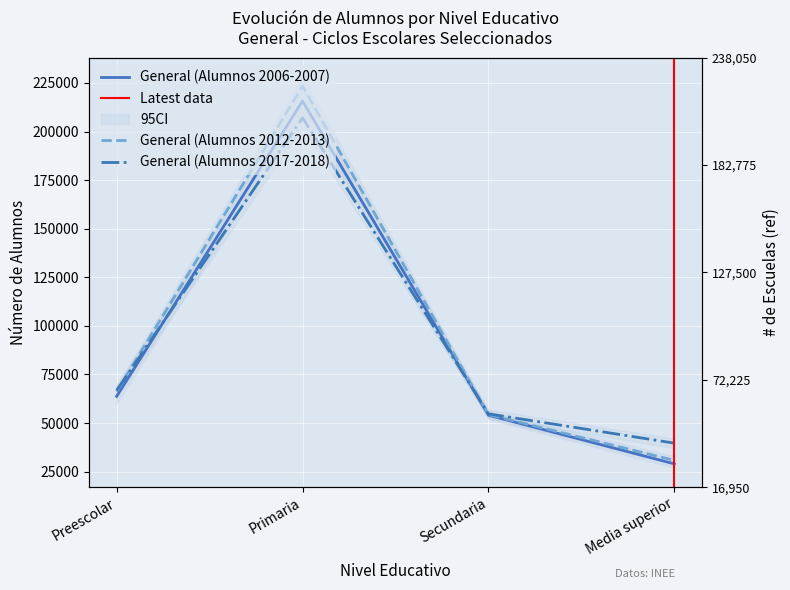

At which category does General (Alumnos 2012-2013) reach its first local peak?

Primaria